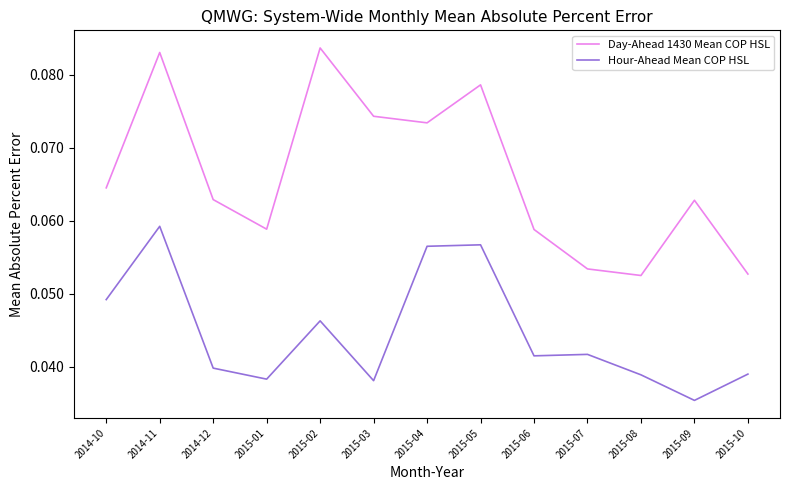

What are all the series names shown in the legend?

Day-Ahead 1430 Mean COP HSL, Hour-Ahead Mean COP HSL